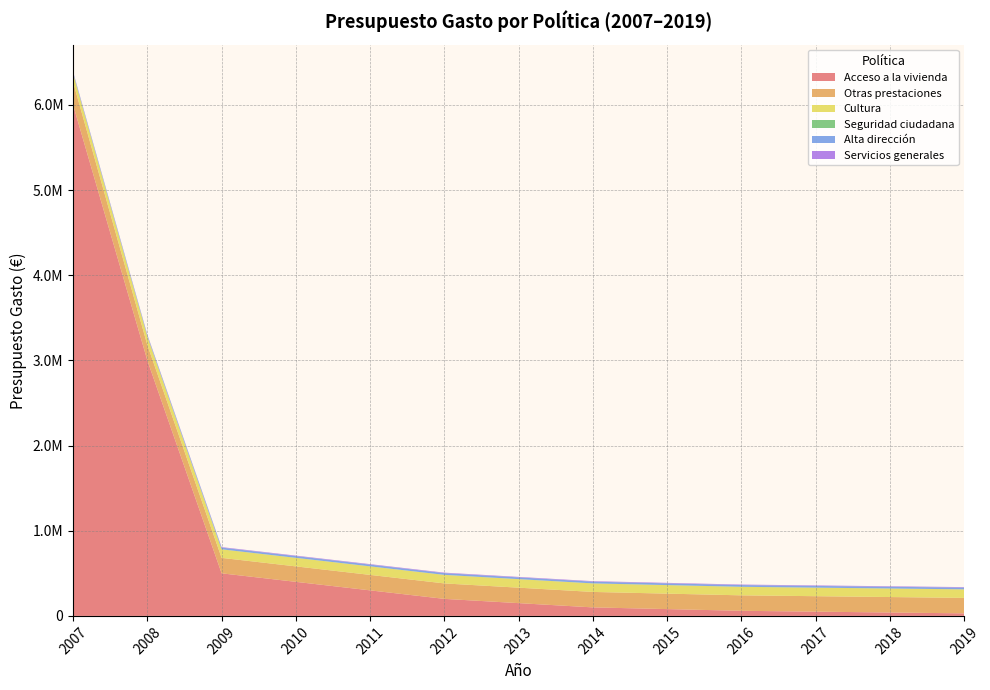

Reading left to right, transcribe all the data shown in this chart.

Acceso a la vivienda: 2007=6000000	2008=3000000	2009=500000	2010=400000	2011=300000	2012=200000	2013=150000	2014=100000	2015=80000	2016=60000	2017=50000	2018=40000	2019=30000
Otras prestaciones: 2007=267740	2008=181500	2009=181500	2010=181500	2011=181500	2012=181500	2013=181500	2014=181500	2015=181500	2016=181500	2017=181500	2018=181500	2019=181500
Cultura: 2007=100000	2008=100000	2009=100000	2010=100000	2011=100000	2012=100000	2013=100000	2014=100000	2015=100000	2016=100000	2017=100000	2018=100000	2019=100000
Seguridad ciudadana: 2007=600	2008=600	2009=600	2010=600	2011=600	2012=600	2013=600	2014=600	2015=600	2016=600	2017=600	2018=600	2019=600
Alta dirección: 2007=15000	2008=15000	2009=20000	2010=20000	2011=20000	2012=20000	2013=20000	2014=20000	2015=20000	2016=20000	2017=20000	2018=20000	2019=20000
Servicios generales: 2007=6010	2008=6010	2009=6010	2010=6010	2011=6010	2012=6010	2013=6010	2014=6010	2015=6010	2016=6010	2017=6010	2018=6010	2019=6010